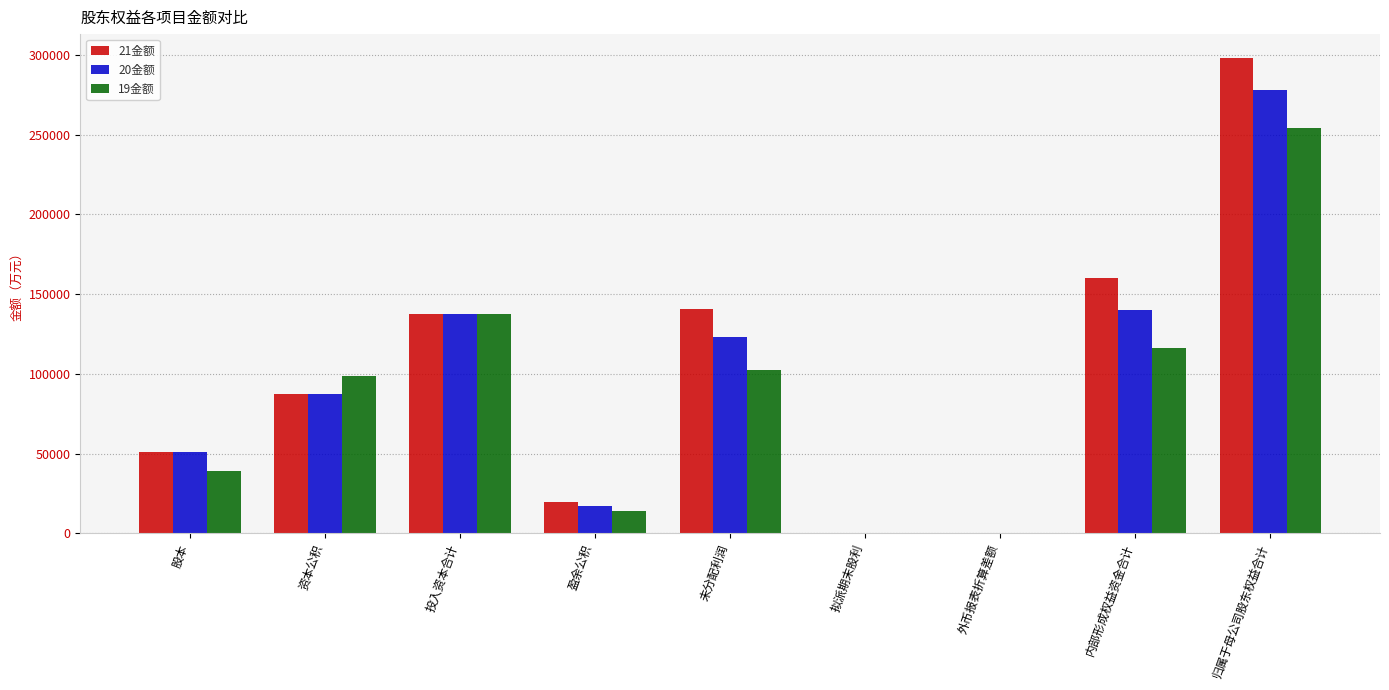

At which category is the sum across all series the highest?

归属于母公司股东权益合计